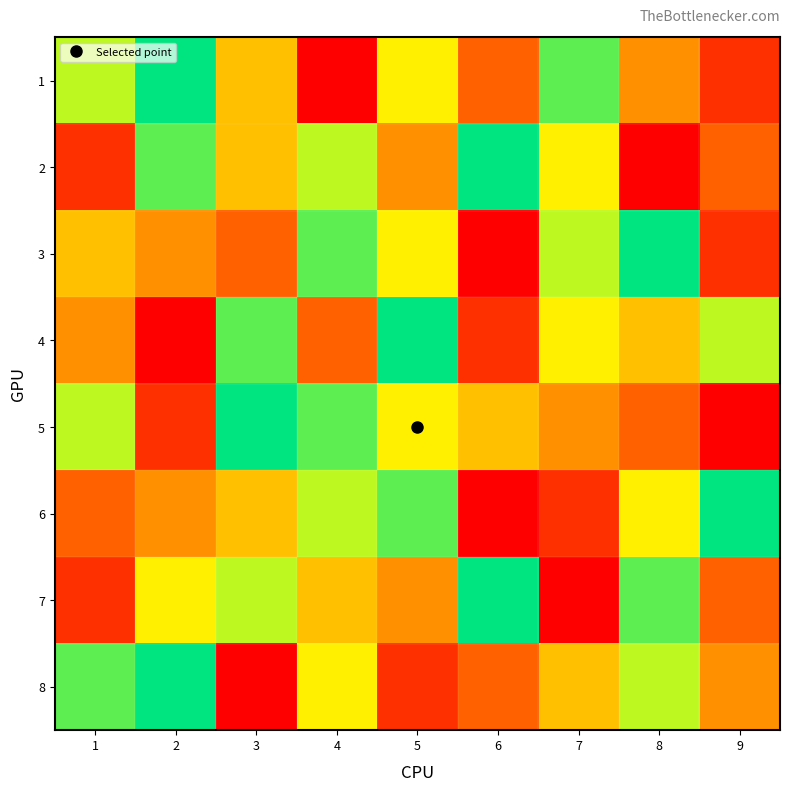

Which has a higher value, 5 or 6?

5